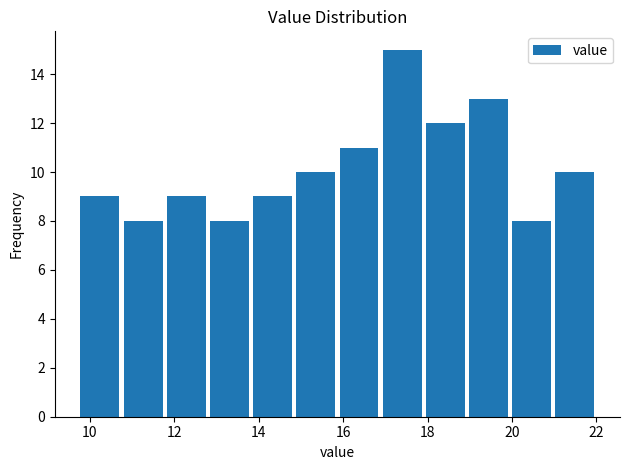

Which range on the x-axis has the tallest bar?

16.8 to 18.0